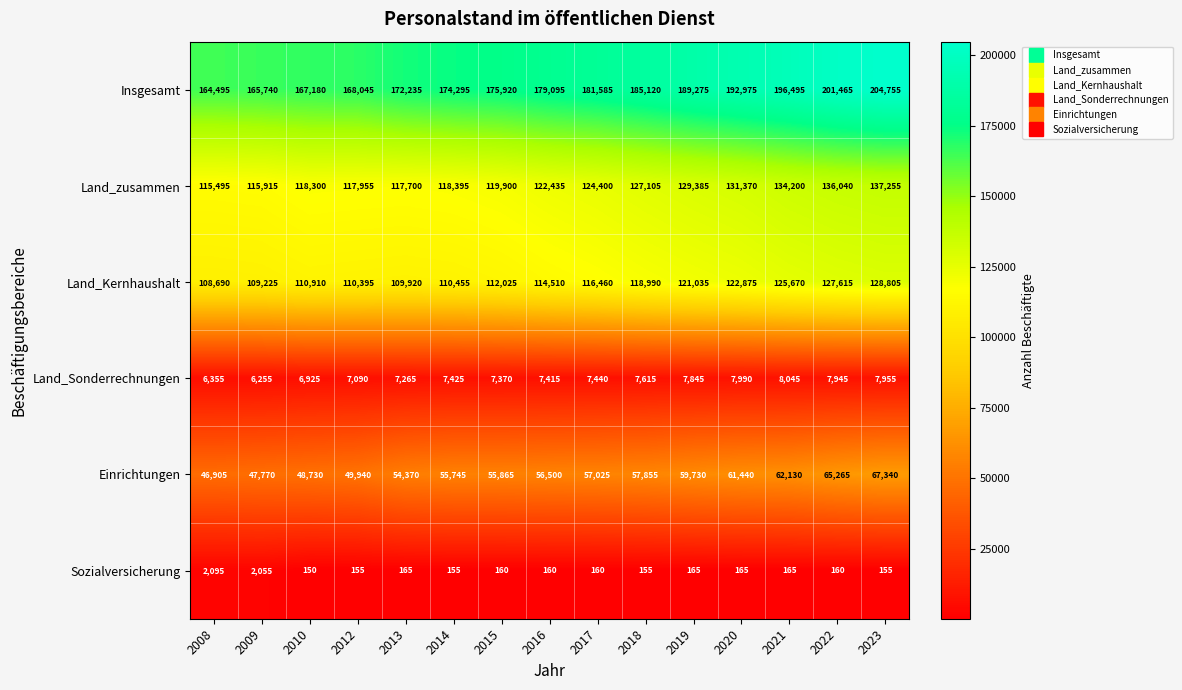

What is the greatest value displayed?

204755